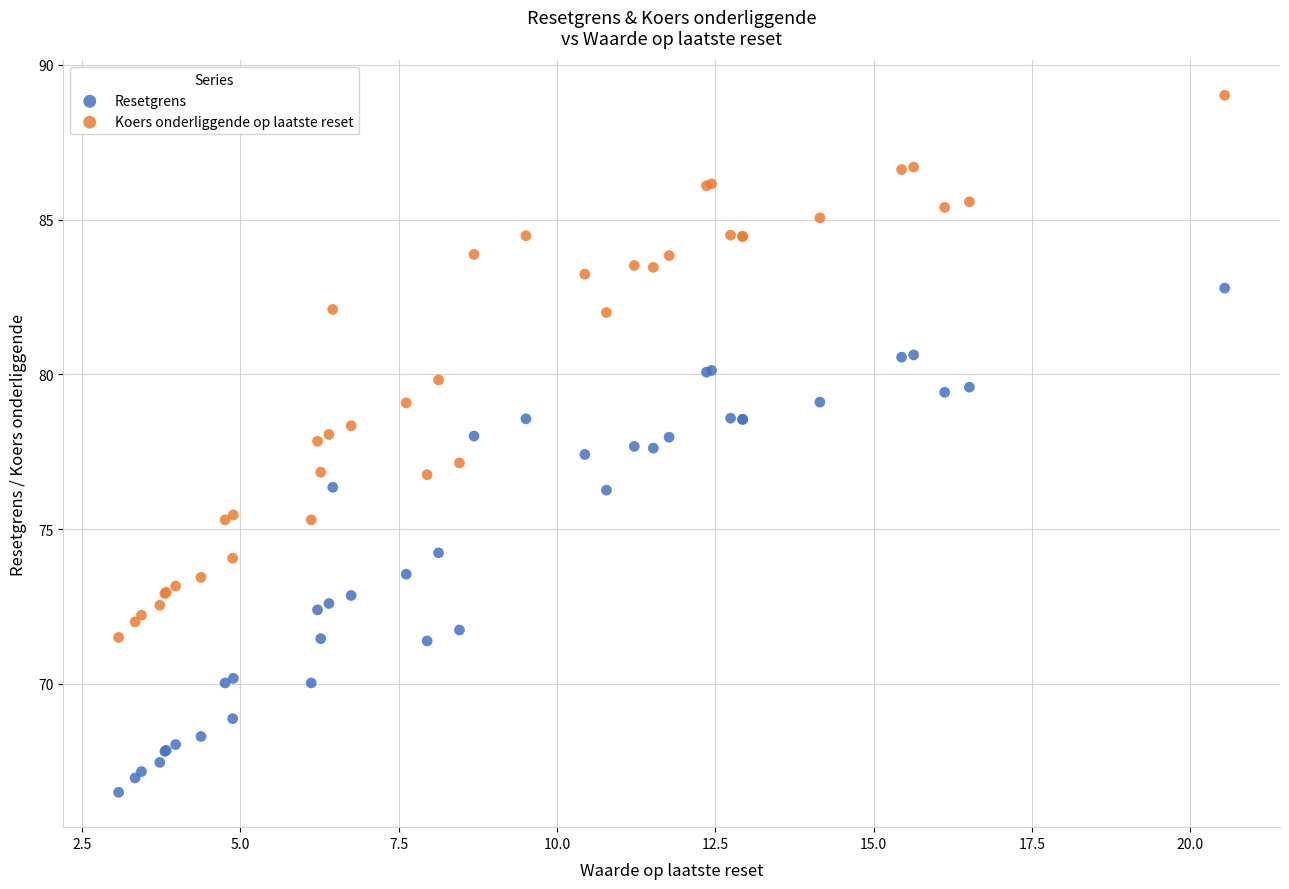

Which series contains the highest Y value?

Koers onderliggende op laatste reset